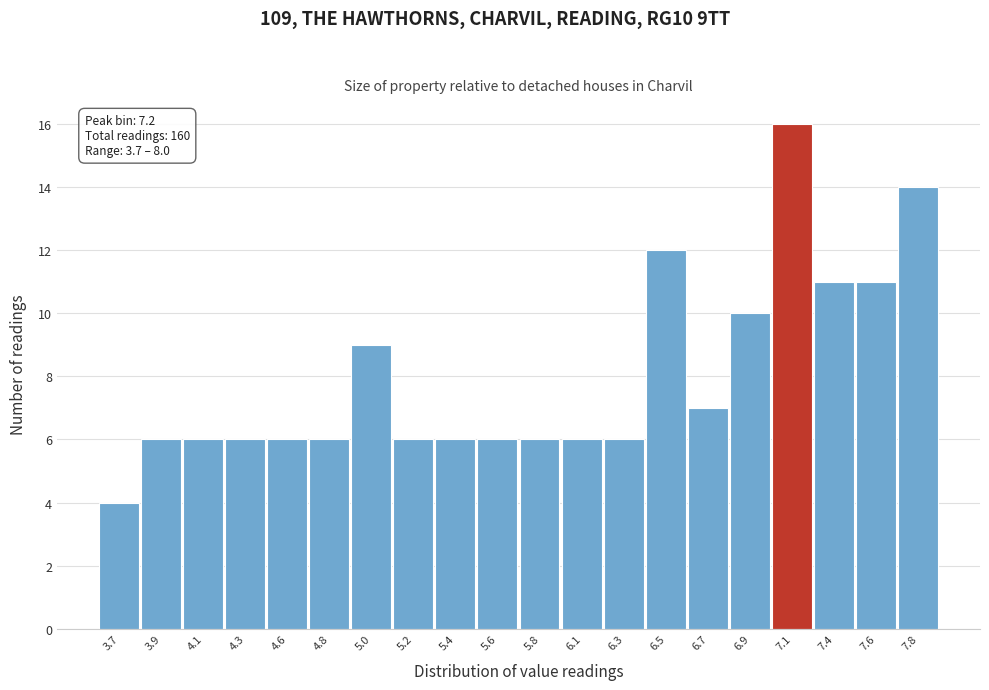

Reading right to left, transcribe all the data shown in this chart.

14	11	11	16	10	7	12	6	6	6	6	6	6	9	6	6	6	6	6	4